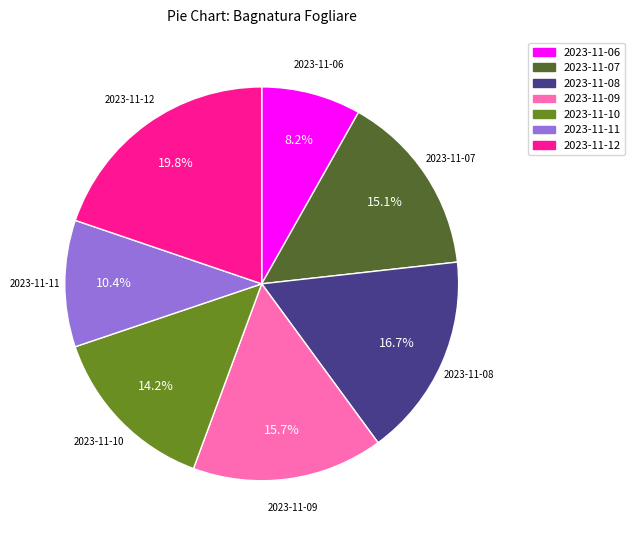

What portion of the pie excludes 2023-11-10?

85.8%